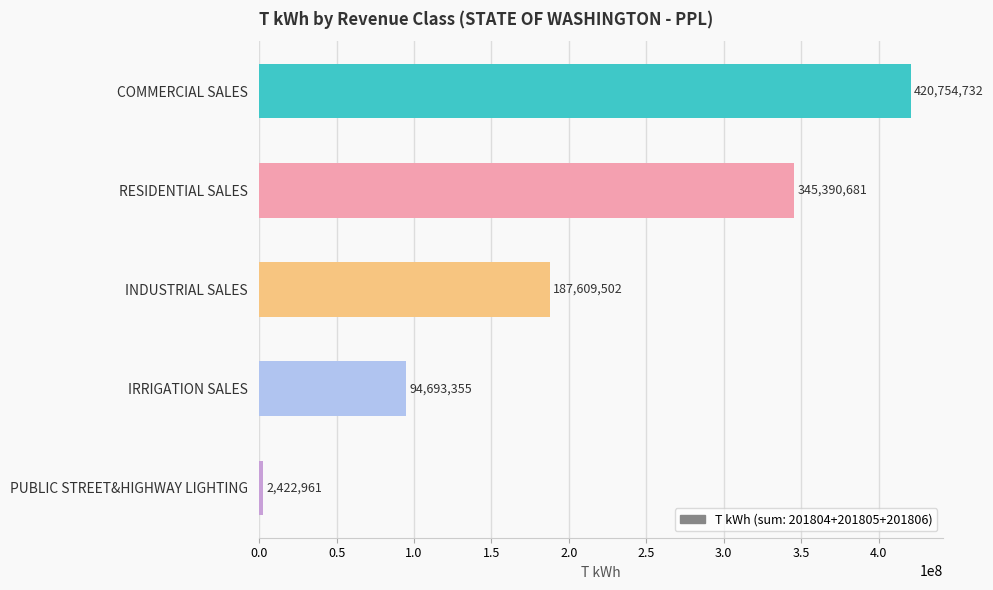

Reading top to bottom, list all the values displayed in this chart.

420754732	345390681	187609502	94693355	2422961